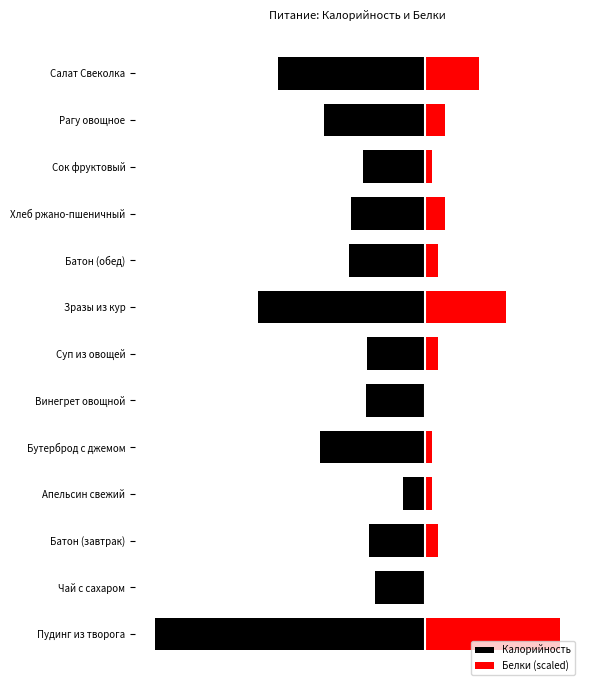

What is the difference between the Калорийность values at Пудинг из творога and Зразы из кур?

128.0